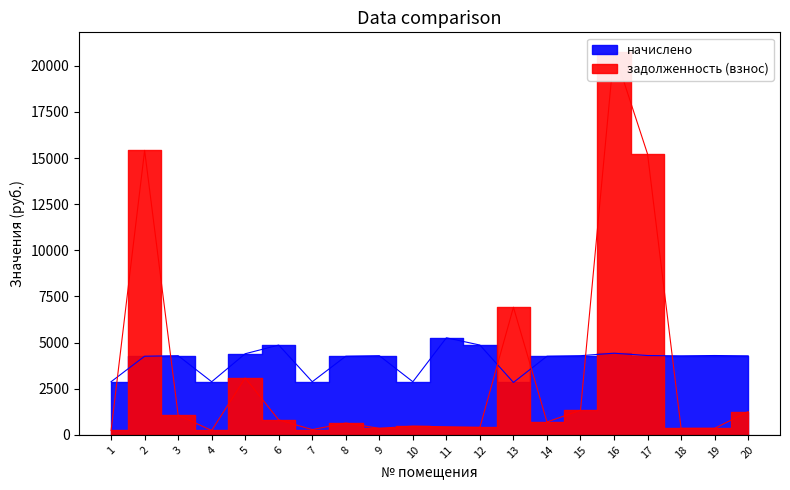

Which series ends up on top after the final intersection of задолженность (взнос) and начислено?

начислено